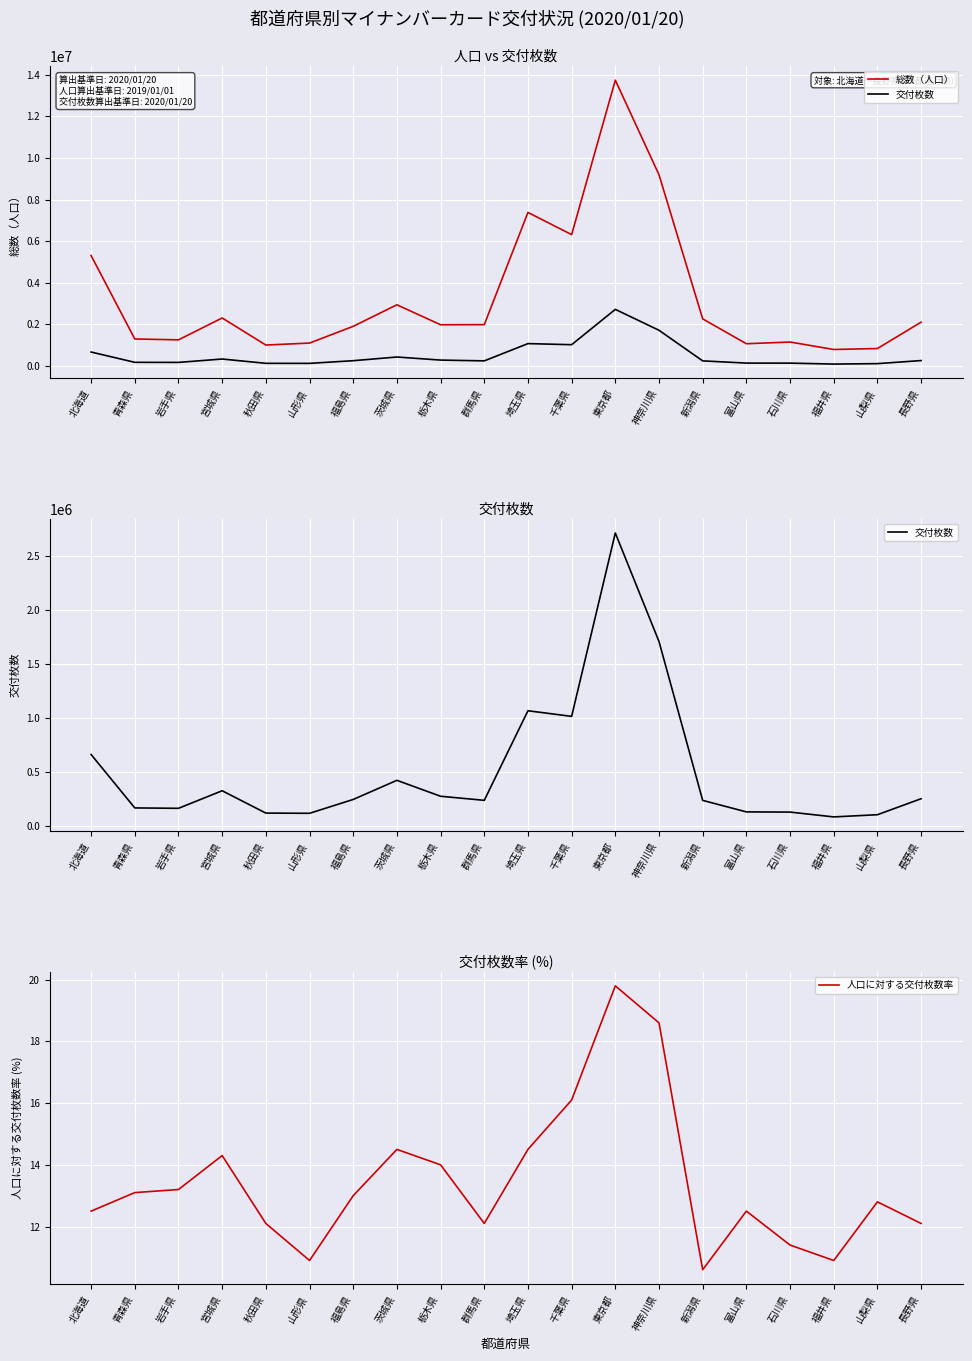

Reading left to right, what are all the values shown in this chart?

総数（人口）: 5304413.0	1292709.0	1250142.0	2303098.0	1000223.0	1095383.0	1901053.0	2936184.0	1976121.0	1981202.0	7377288.0	6311190.0	13740732.0	9189521.0	2259309.0	1063293.0	1145948.0	786503.0	832769.0	2101891.0
交付枚数: 663864.0	169157.0	165472.0	328192.0	121284.0	119293.0	247553.0	424813.0	277191.0	239451.0	1069406.0	1017294.0	2716283.0	1710617.0	238987.0	132415.0	130519.0	85931.0	106220.0	254420.0
人口に対する交付枚数率: 12.5	13.1	13.2	14.3	12.1	10.9	13.0	14.5	14.0	12.1	14.5	16.1	19.8	18.6	10.6	12.5	11.4	10.9	12.8	12.1